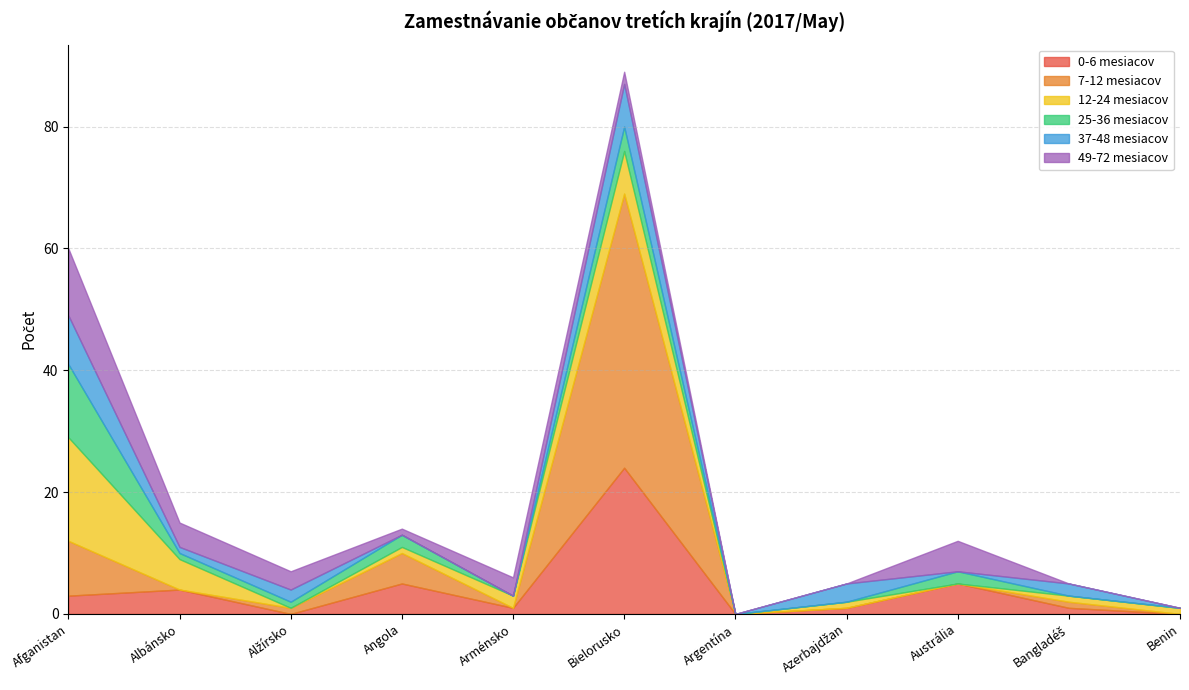

The value of 49-72 mesiacov at Austrália is 9. True or false?

False